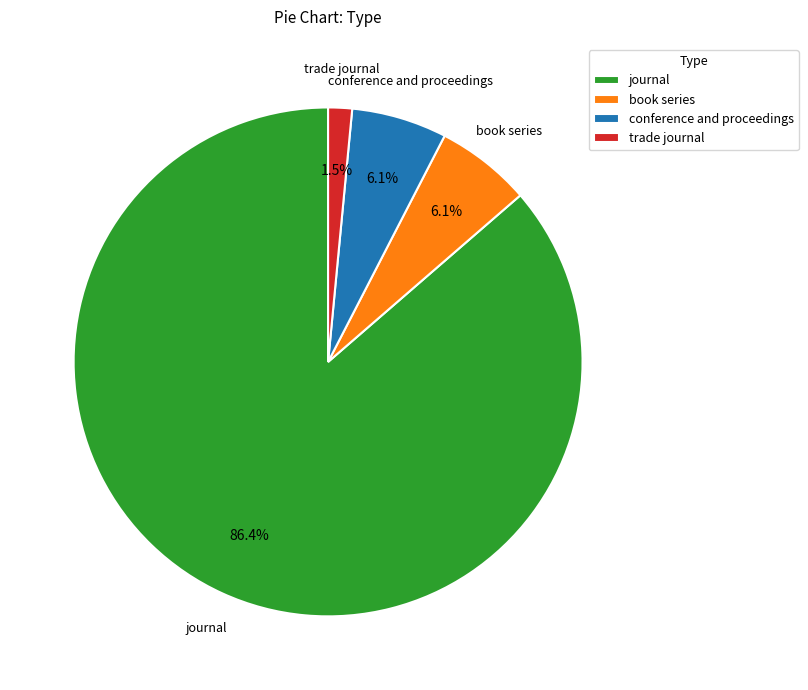

Combined, do trade journal and book series account for over 50%?

No